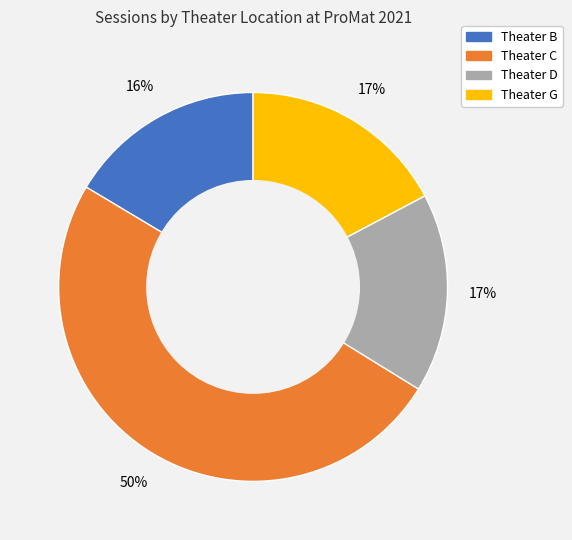

To the nearest percent, what is the average slice percentage?

25%